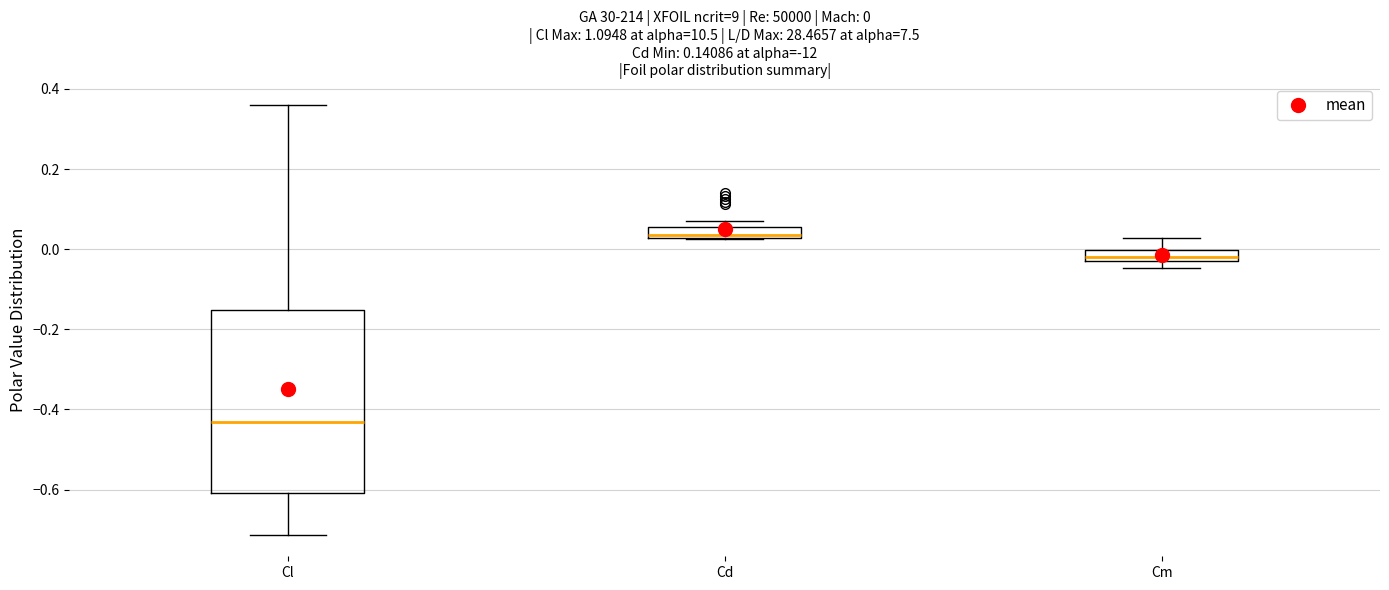

Which box is the tallest, from its lower edge to its upper edge?

Cl